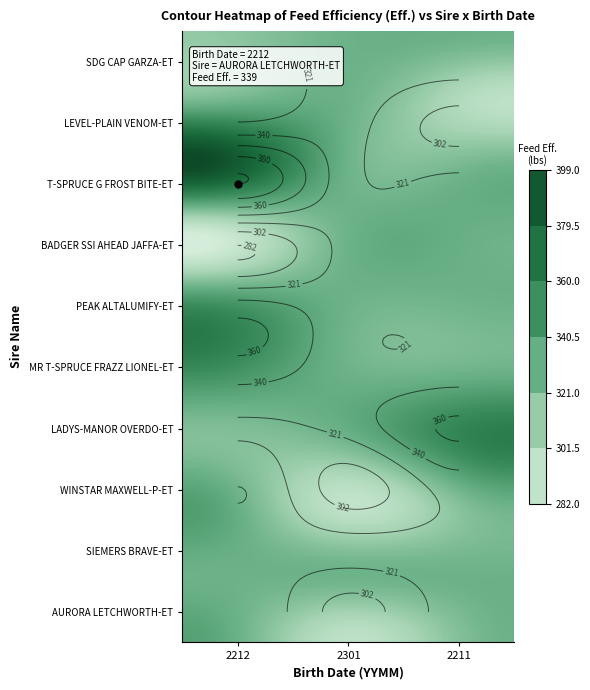

What is the maximum value shown in the chart?

399